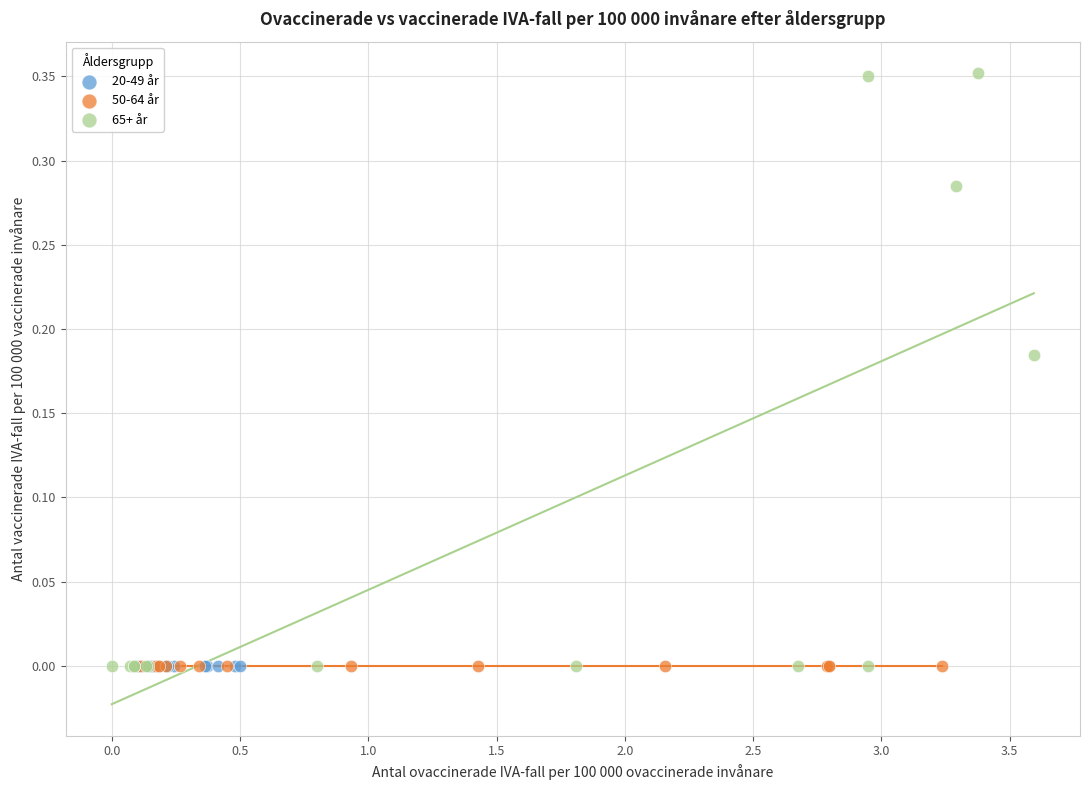

Which series reaches the maximum Y coordinate?

65+ år